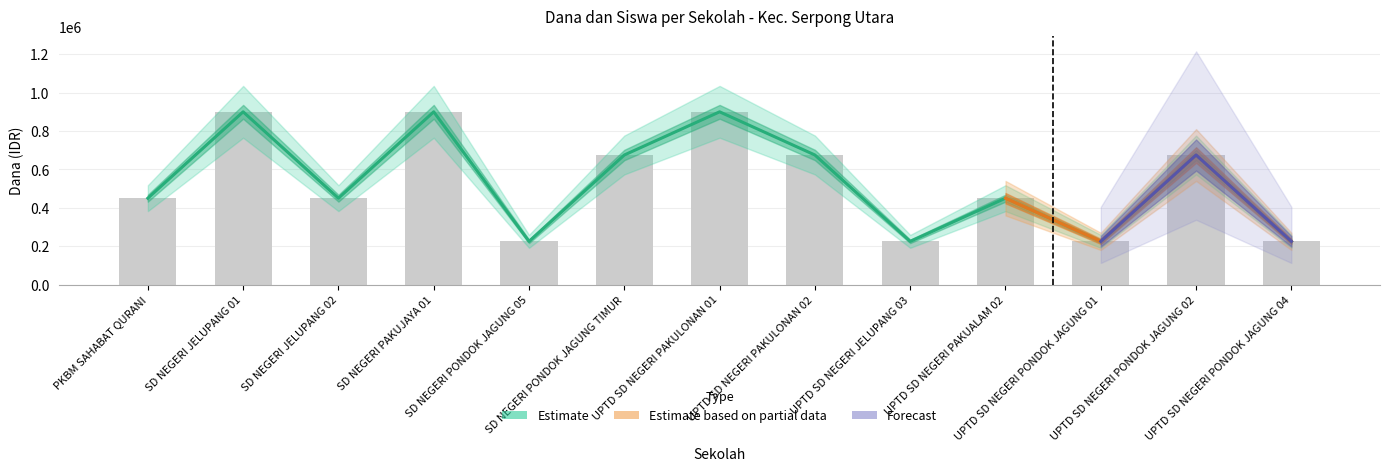

Which has a higher value, UPTD SD NEGERI PAKUALAM 02 or UPTD SD NEGERI PAKULONAN 01?

UPTD SD NEGERI PAKULONAN 01